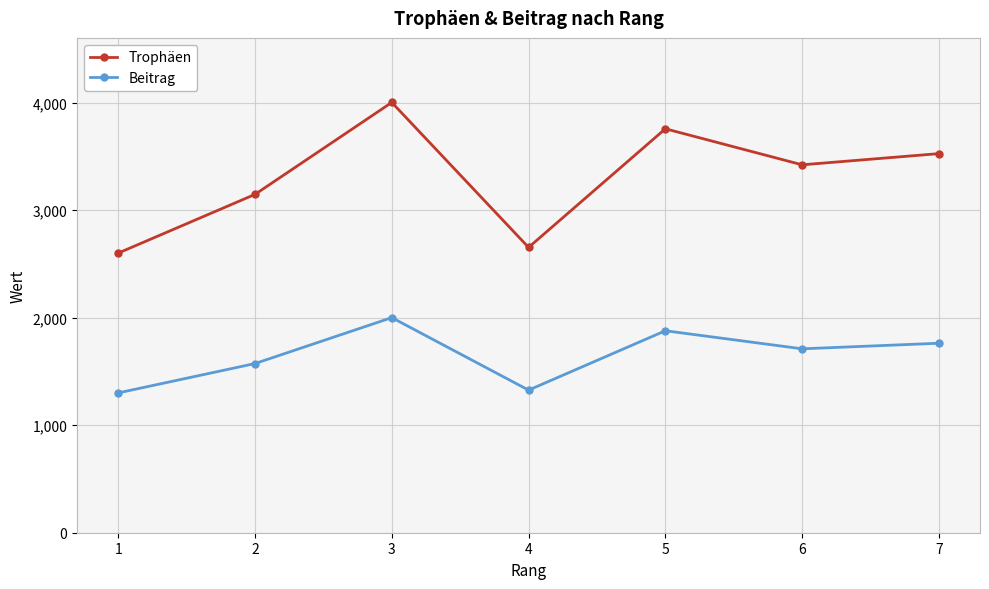

True or false: Trophäen and Beitrag cross at least once.

False